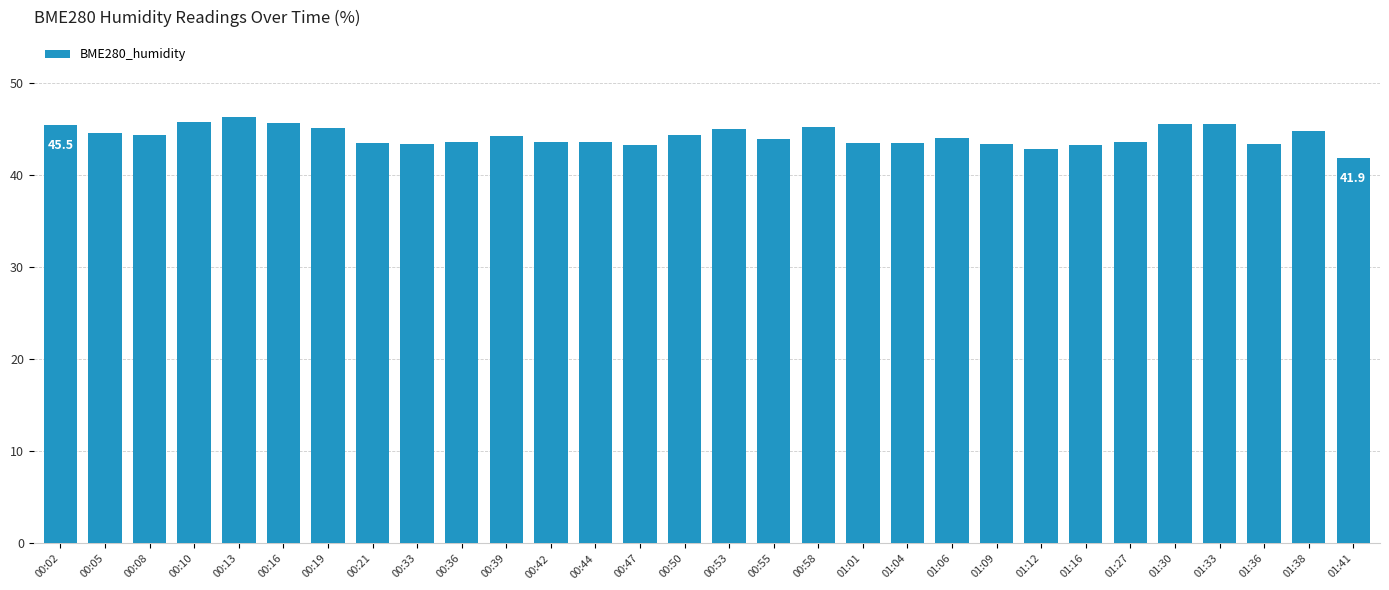

What is the maximum value shown in the chart?

46.3